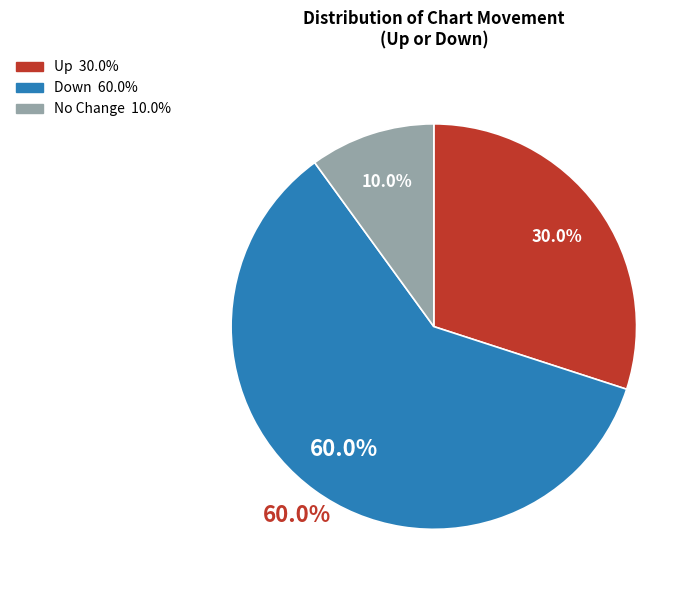

To the nearest percent, what portion does up represent?

30%